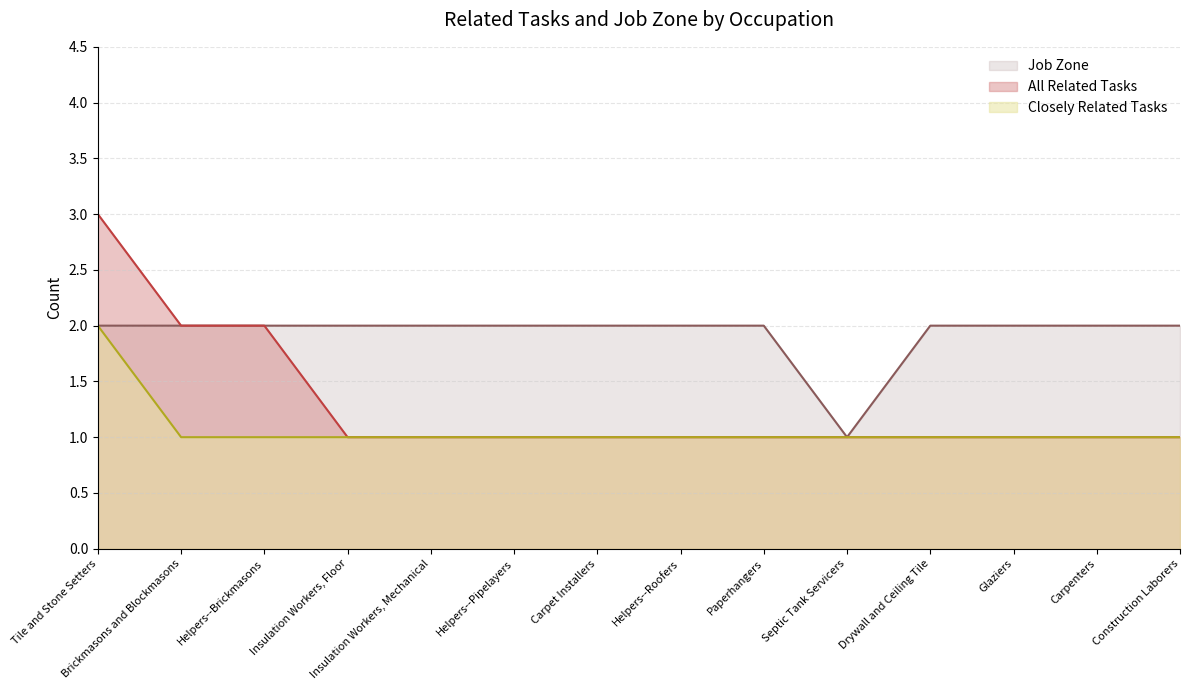

How many lines are shown in the chart?

3